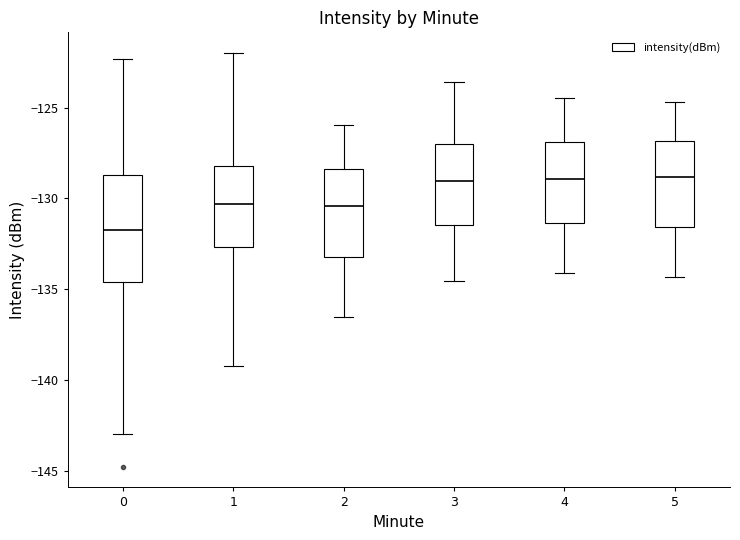

Reading left to right, read every box against the y-axis: the position of its median line, the range the box covers, and the ends of its whiskers. The values are not printed on the chart, so give them approximately, as read against the axis.

0: median -131.5, box -134.5 to -128.5, whiskers -143.0 to -122.5
1: median -130.5, box -132.5 to -128.0, whiskers -139.0 to -122.0
2: median -130.5, box -133.0 to -128.5, whiskers -136.5 to -126.0
3: median -129.0, box -131.5 to -127.0, whiskers -134.5 to -123.5
4: median -129.0, box -131.5 to -127.0, whiskers -134.0 to -124.5
5: median -129.0, box -131.5 to -127.0, whiskers -134.5 to -124.5